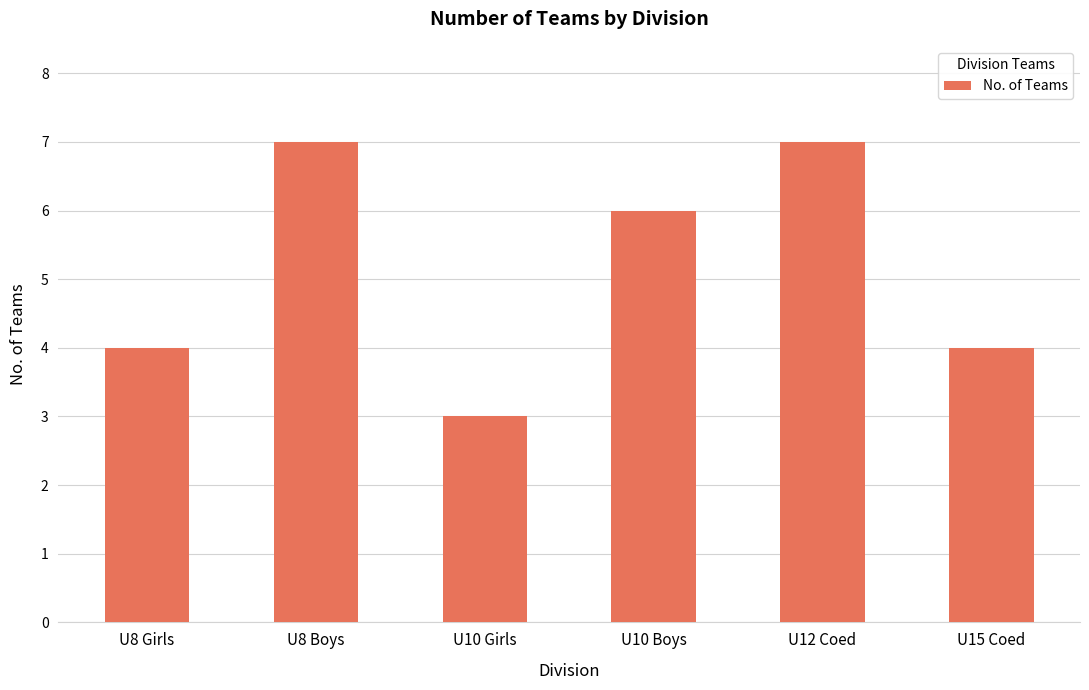

What is the maximum value shown in the chart?

7